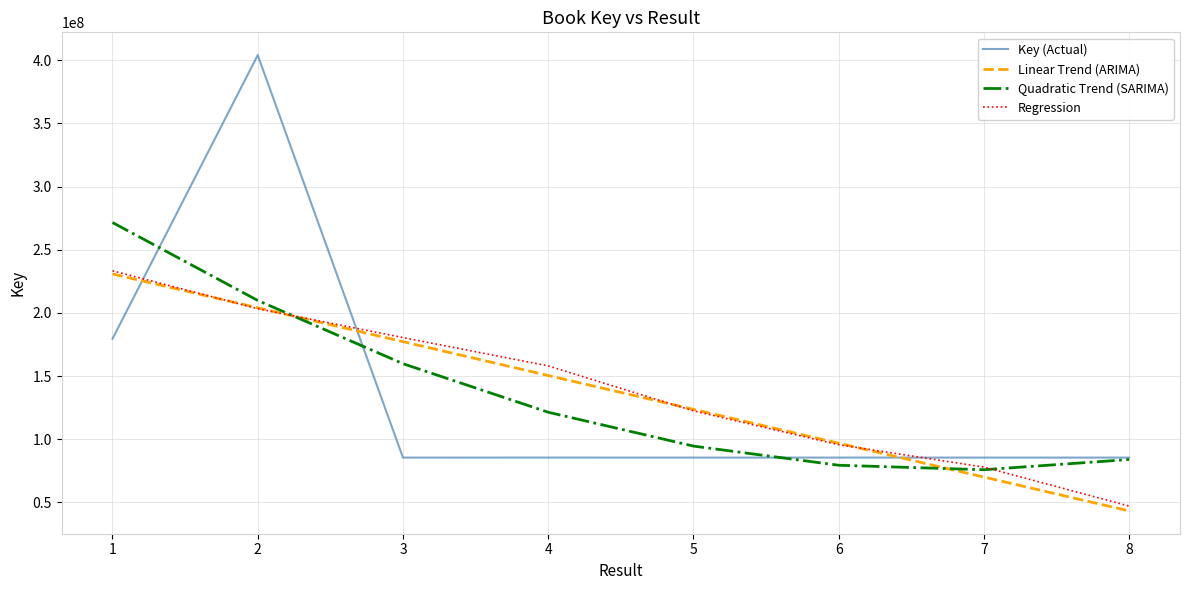

Does the chart have visible grid lines?

Yes